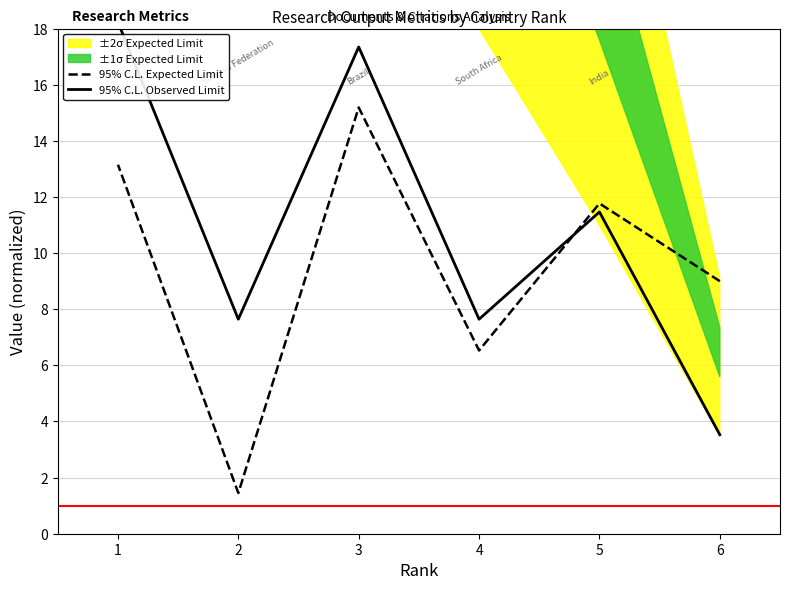

List the labels in order of 95% C.L. Observed Limit value, smallest first.

6, 4, 2, 5, 3, 1